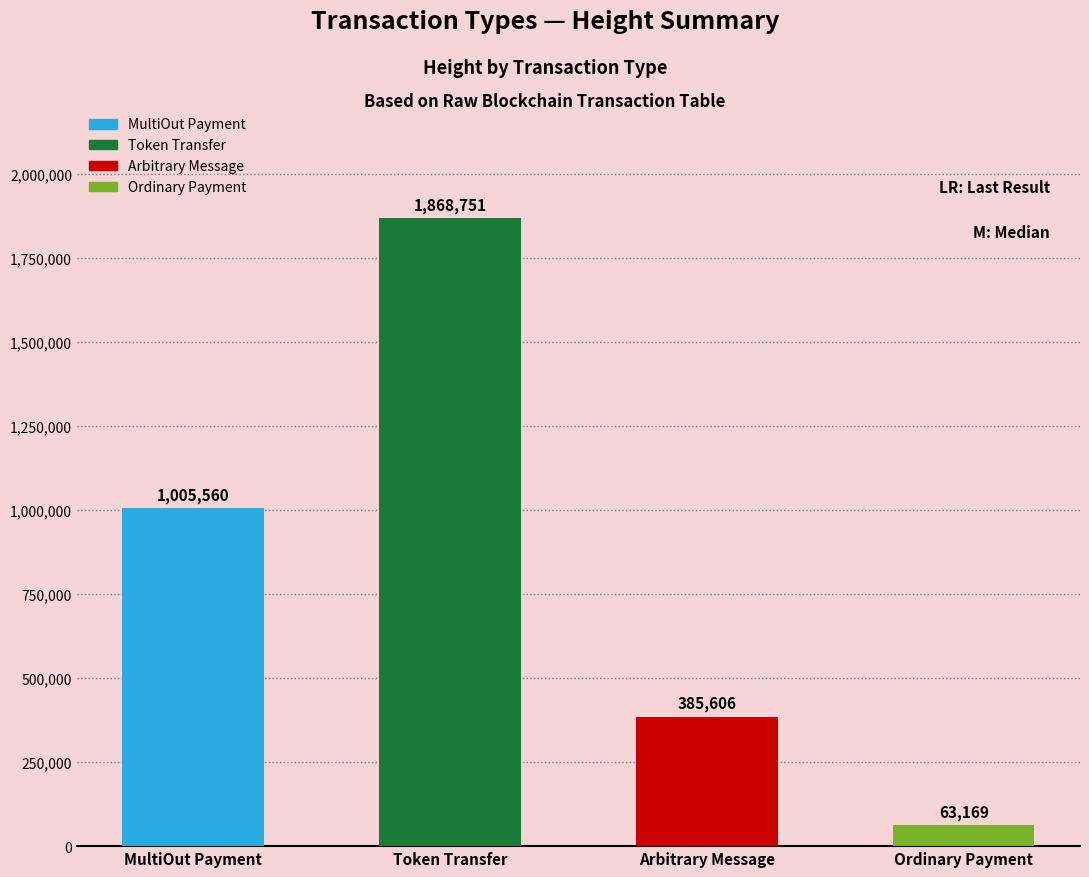

Reading right to left, transcribe all the data shown in this chart.

63169	385606	1868751	1005560